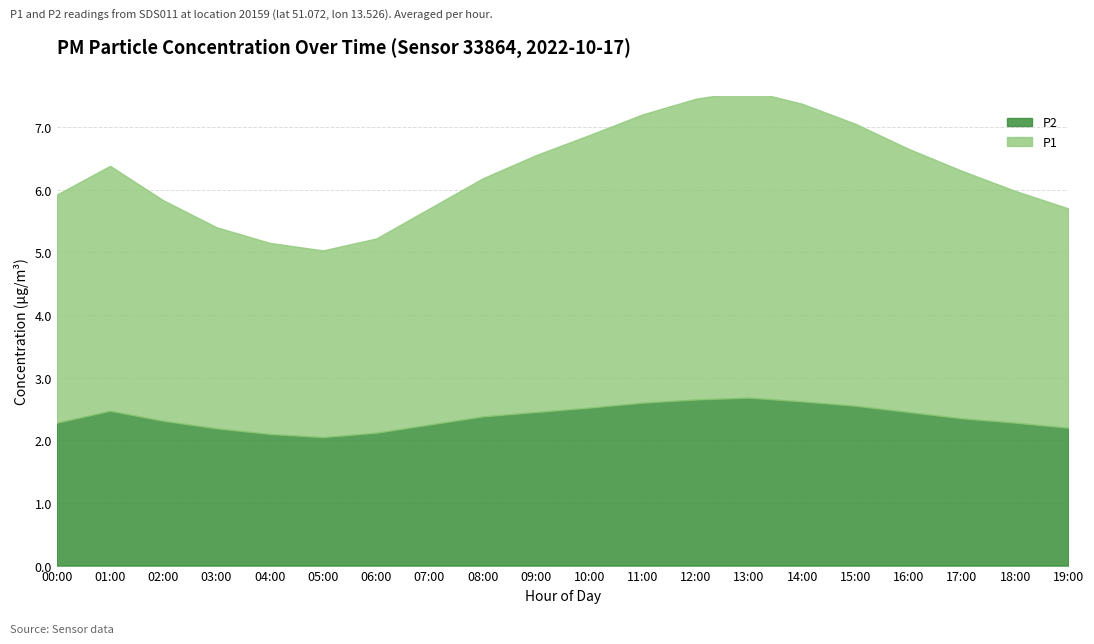

Reading left to right, extract all data points from this chart.

P1: 00:00=3.9	01:00=3.8	02:00=3.5	03:00=3.2	04:00=3.0	05:00=3.0	06:00=3.1	07:00=3.5	08:00=3.8	09:00=4.1	10:00=4.3	11:00=4.6	12:00=4.8	13:00=4.9	14:00=4.8	15:00=4.5	16:00=4.2	17:00=4.0	18:00=3.7	19:00=3.5
P2: 00:00=2.3	01:00=2.5	02:00=2.3	03:00=2.2	04:00=2.1	05:00=2.0	06:00=2.1	07:00=2.2	08:00=2.4	09:00=2.5	10:00=2.5	11:00=2.6	12:00=2.6	13:00=2.7	14:00=2.6	15:00=2.5	16:00=2.5	17:00=2.4	18:00=2.3	19:00=2.2